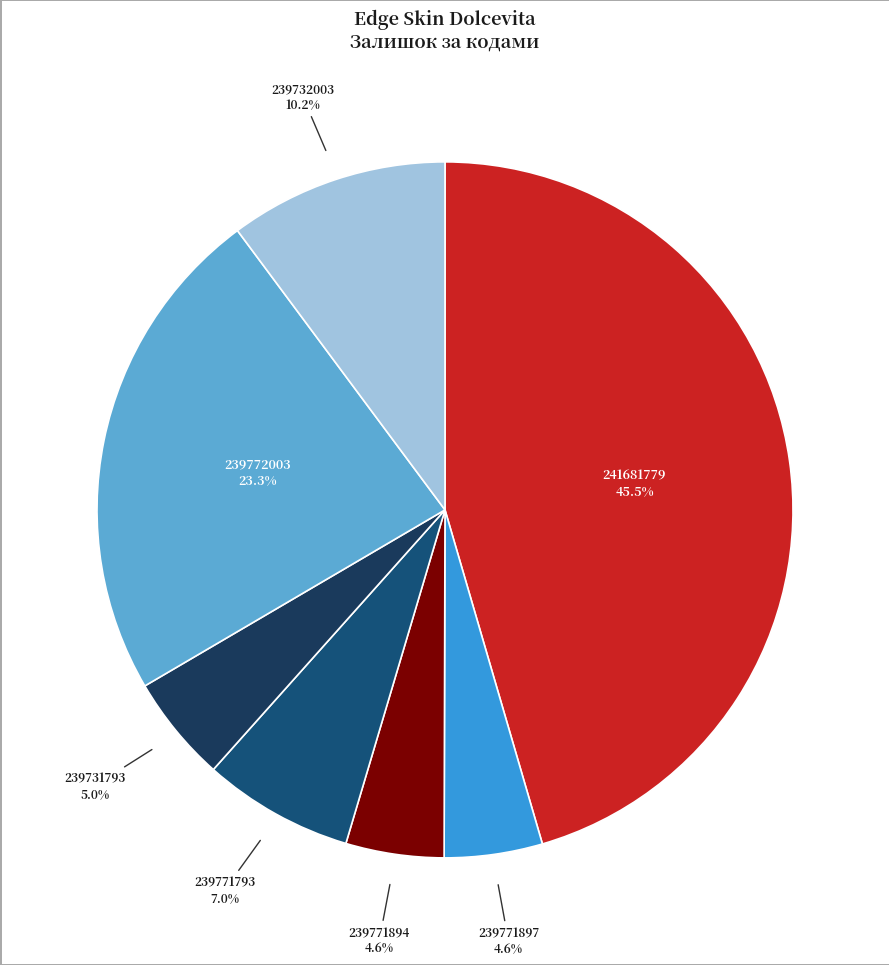

The 239771894 slice represents 16% of the pie. True or false?

False